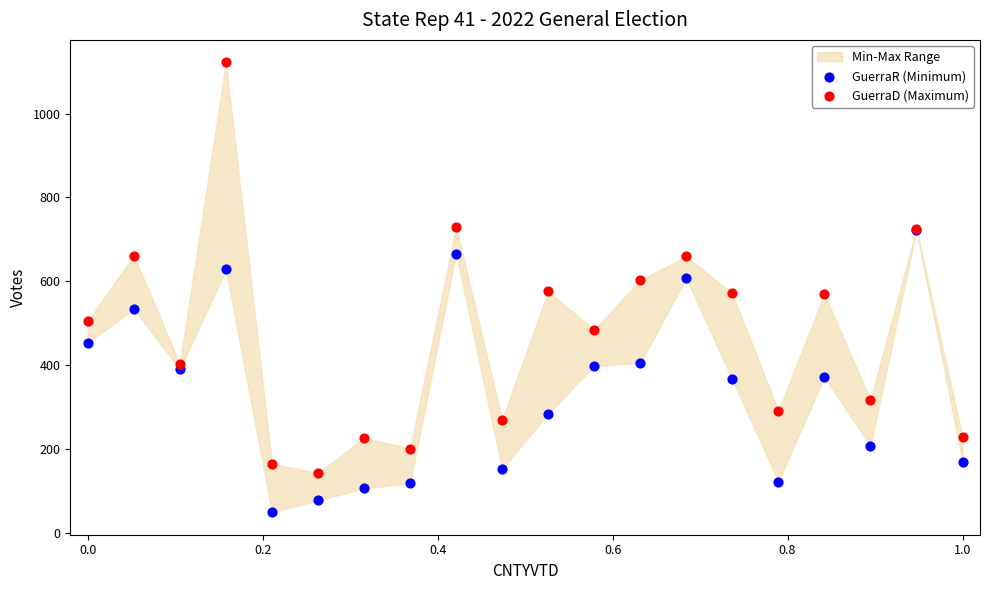

Which series has the widest spread of Y values?

GuerraD (Maximum)